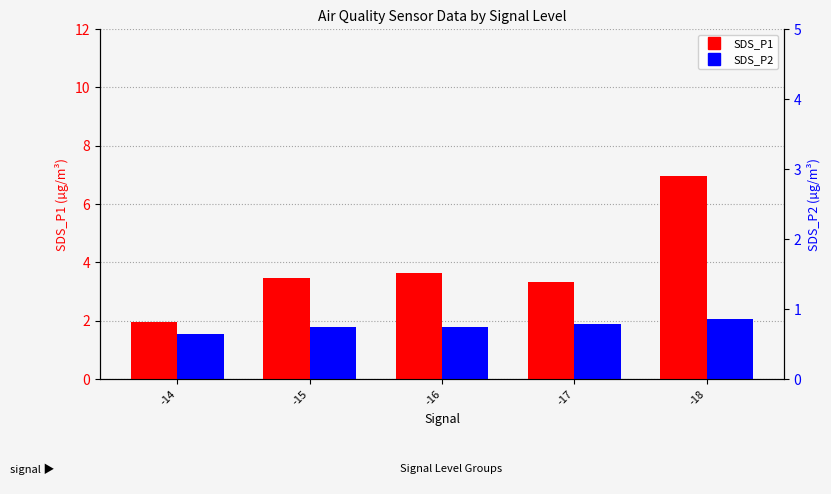

Which category has the lowest value in the SDS_P2 series?

-14